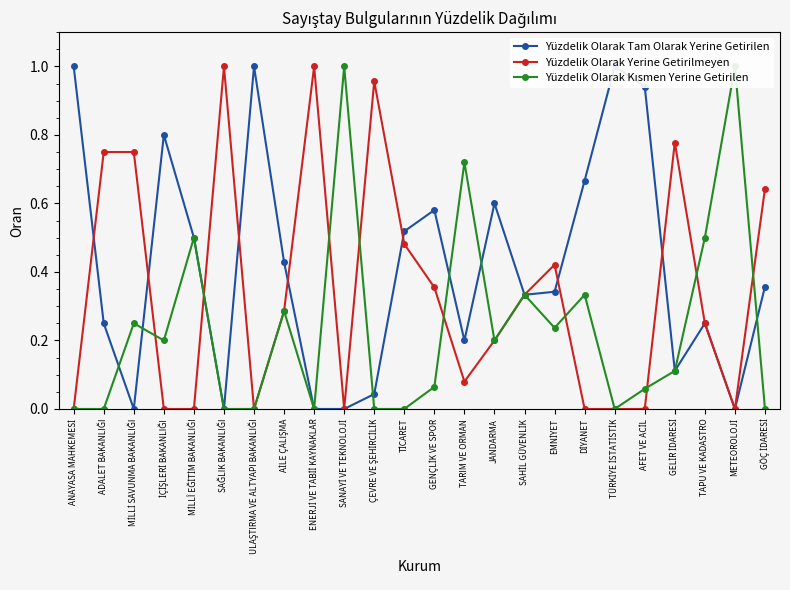

Does the chart have visible grid lines?

No